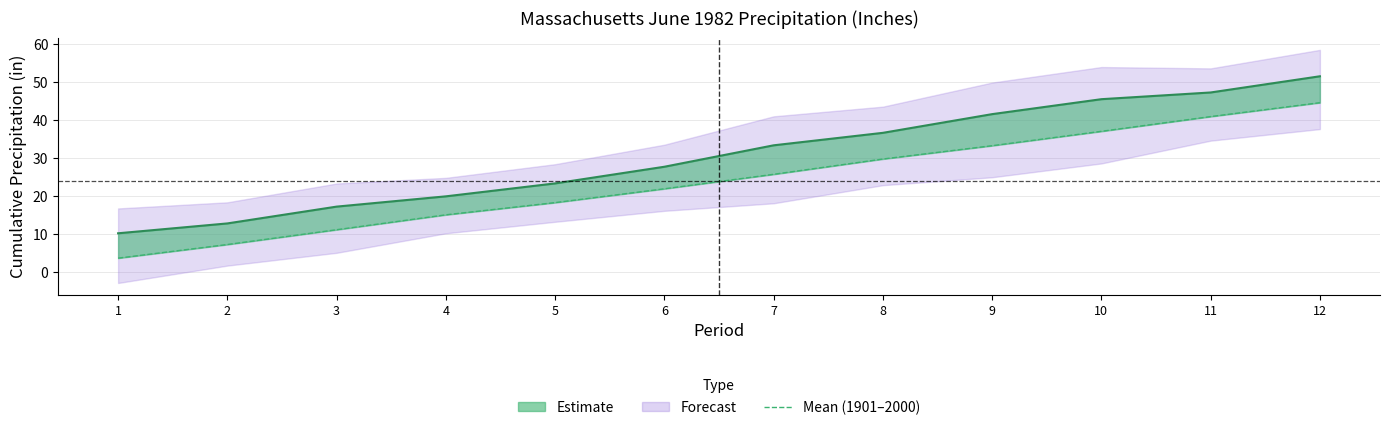

Read the Mean value at 9.

33.3